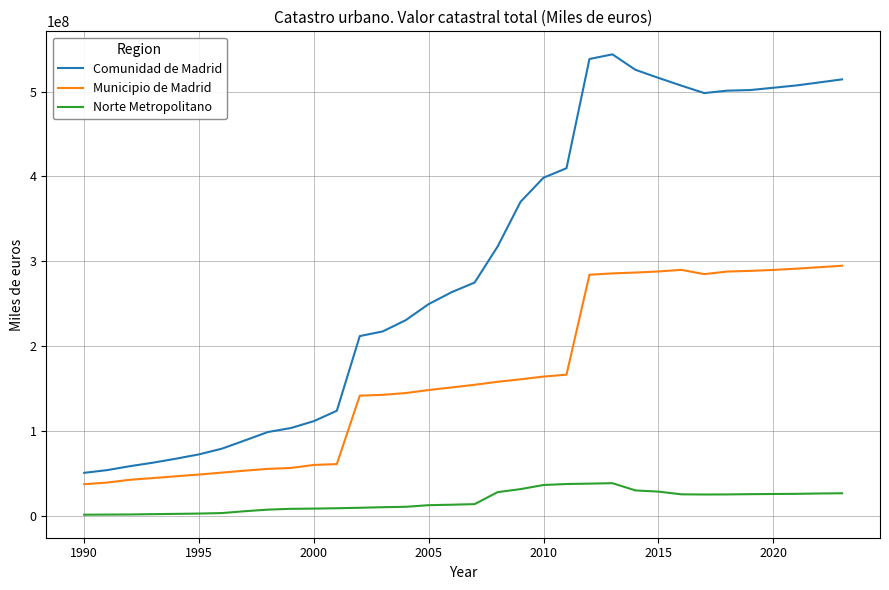

What is the highest value of the Norte Metropolitano series?

38680222.2